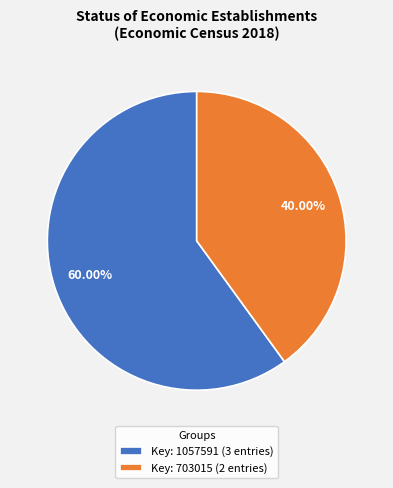

To the nearest percent, what is the average slice percentage?

50%